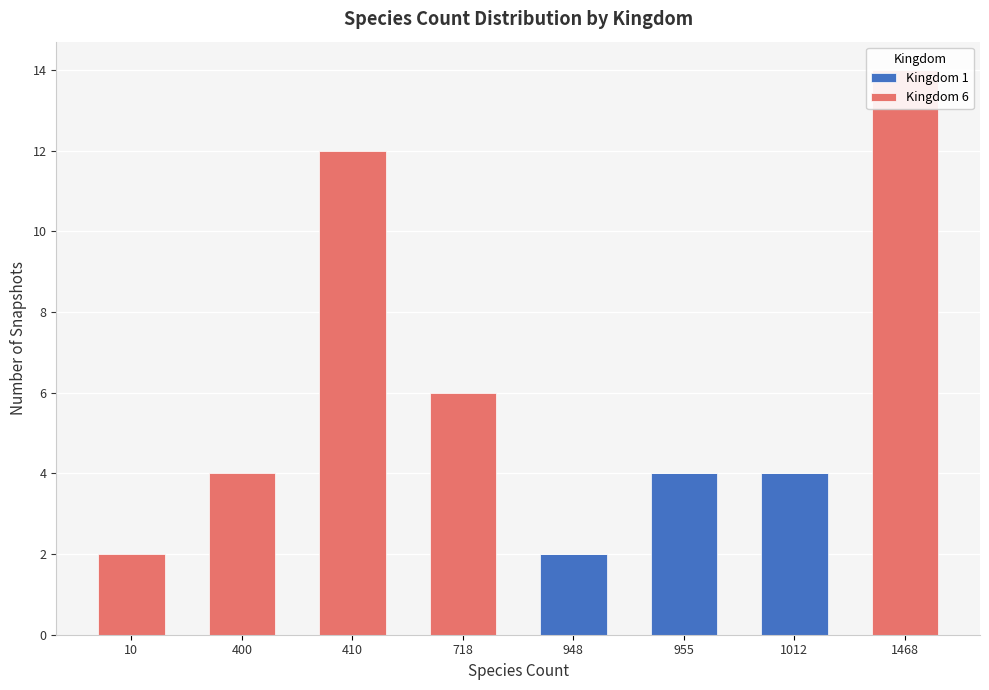

Count the Kingdom 1 values in the range 0 to 4.

8